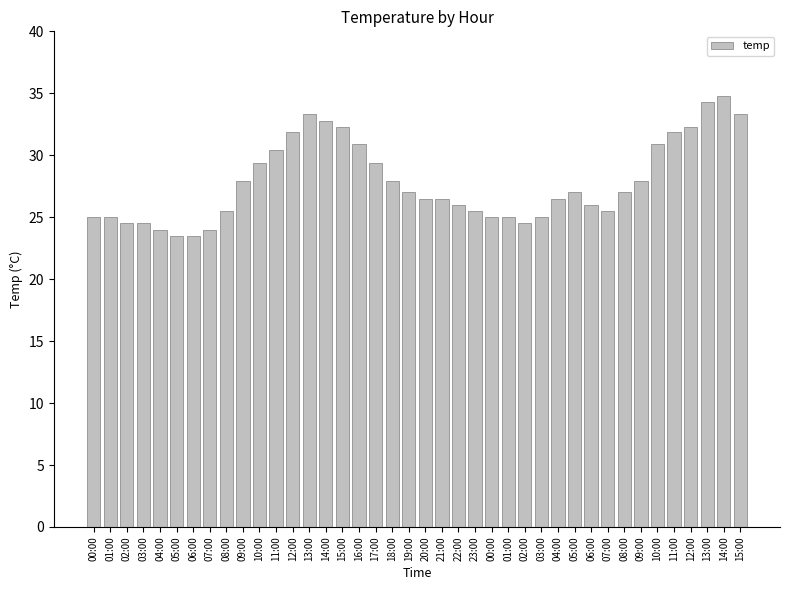

Rank the categories by value from highest to lowest.

14:00, 13:00, 13:00, 15:00, 14:00, 15:00, 12:00, 12:00, 11:00, 16:00, 10:00, 11:00, 10:00, 17:00, 09:00, 18:00, 09:00, 19:00, 05:00, 08:00, 20:00, 21:00, 04:00, 22:00, 06:00, 08:00, 23:00, 07:00, 00:00, 01:00, 00:00, 01:00, 03:00, 02:00, 03:00, 02:00, 04:00, 07:00, 05:00, 06:00